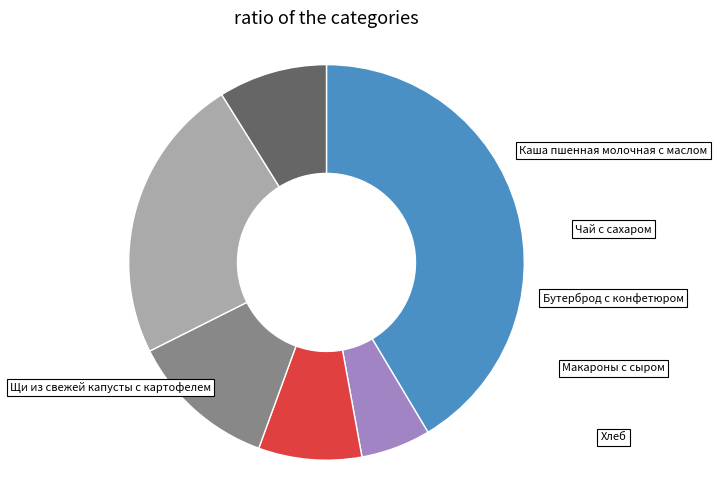

Is there a majority slice in this chart?

No